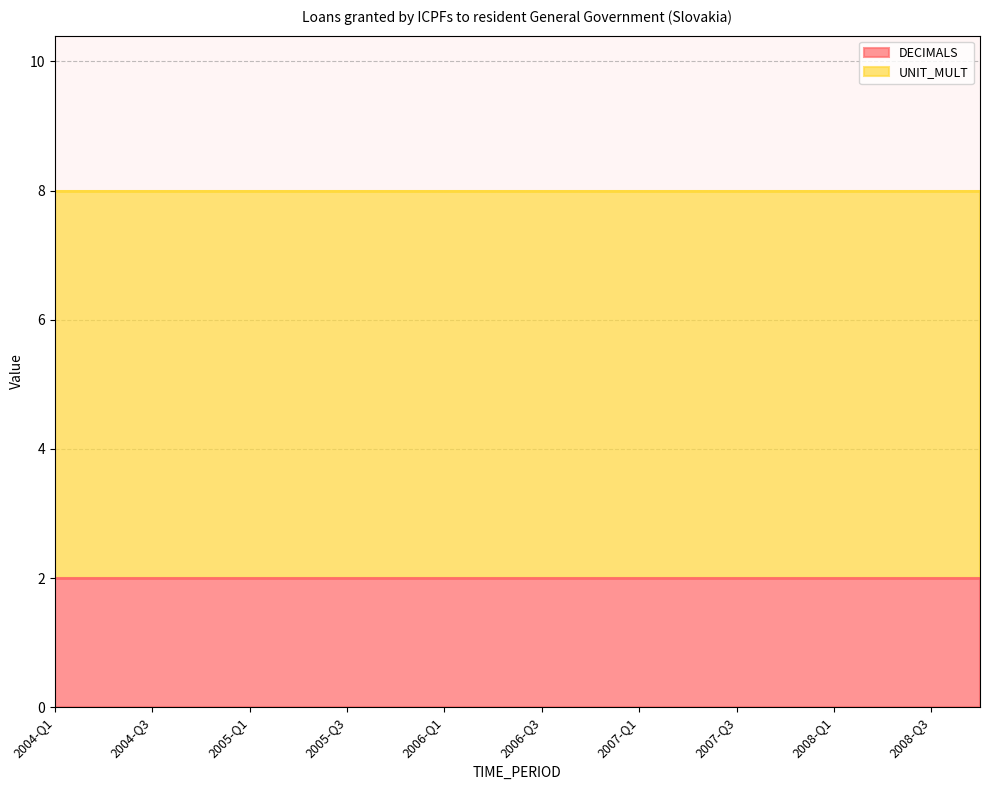

What is the value of the DECIMALS point at the 7th from the left?

2